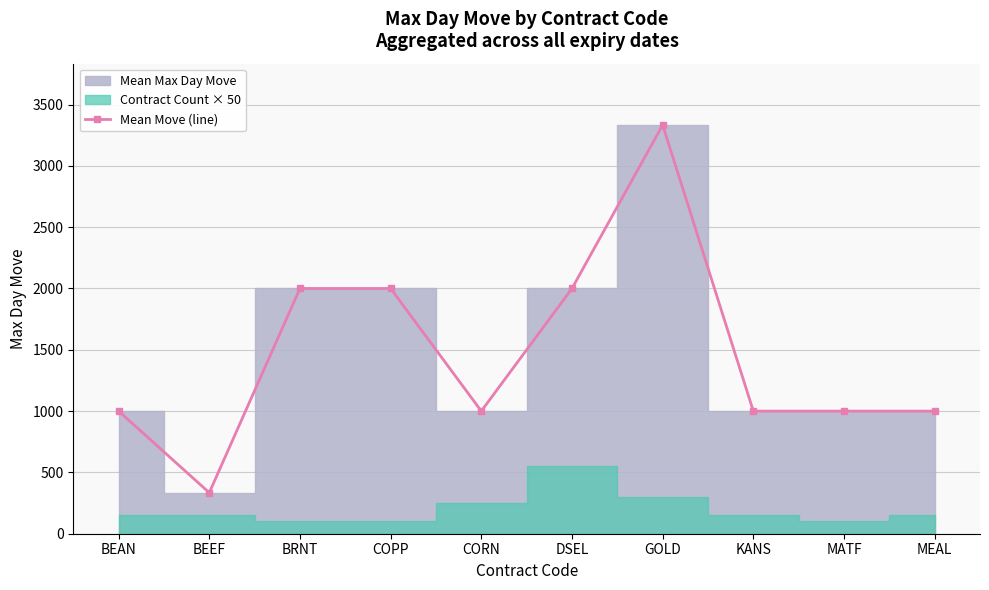

Approximately how many times larger is the value at MEAL compared to MATF?

1.0